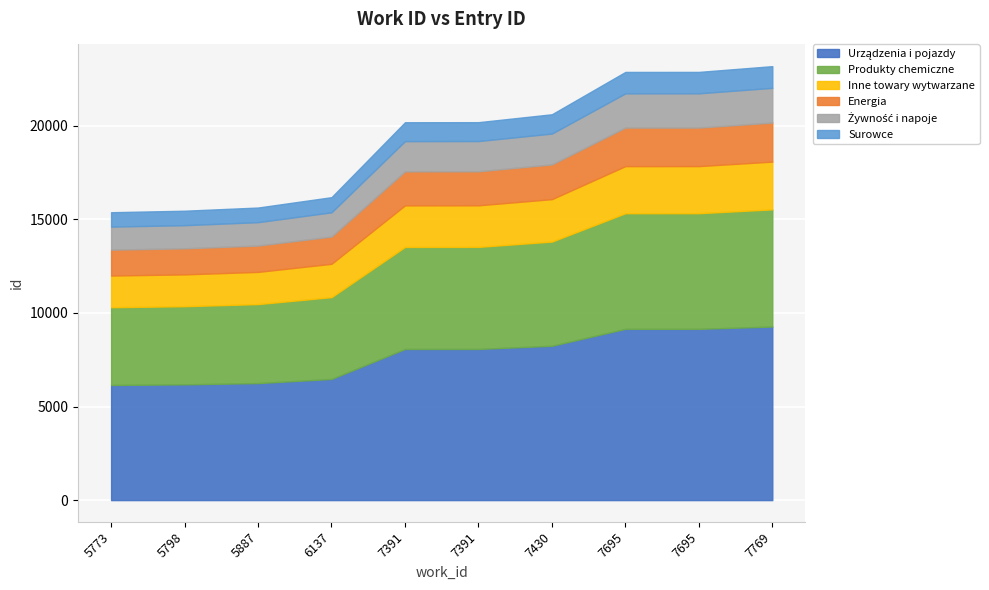

Rank the categories by value from lowest to highest.

5773, 5798, 5887, 6137, 7391, 7391, 7430, 7695, 7695, 7769